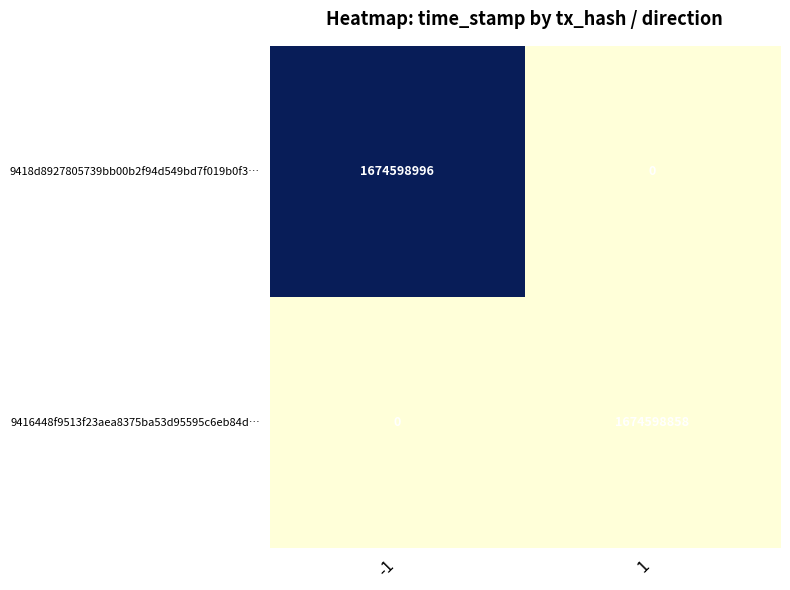

What is the average value of the 9416448f9513f23aea8375ba53d95595c6eb84d… series?

837299429